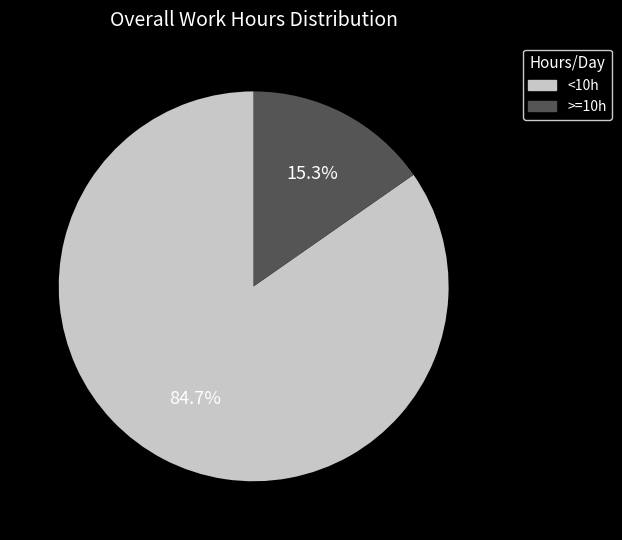

How many segments does this pie chart have?

2